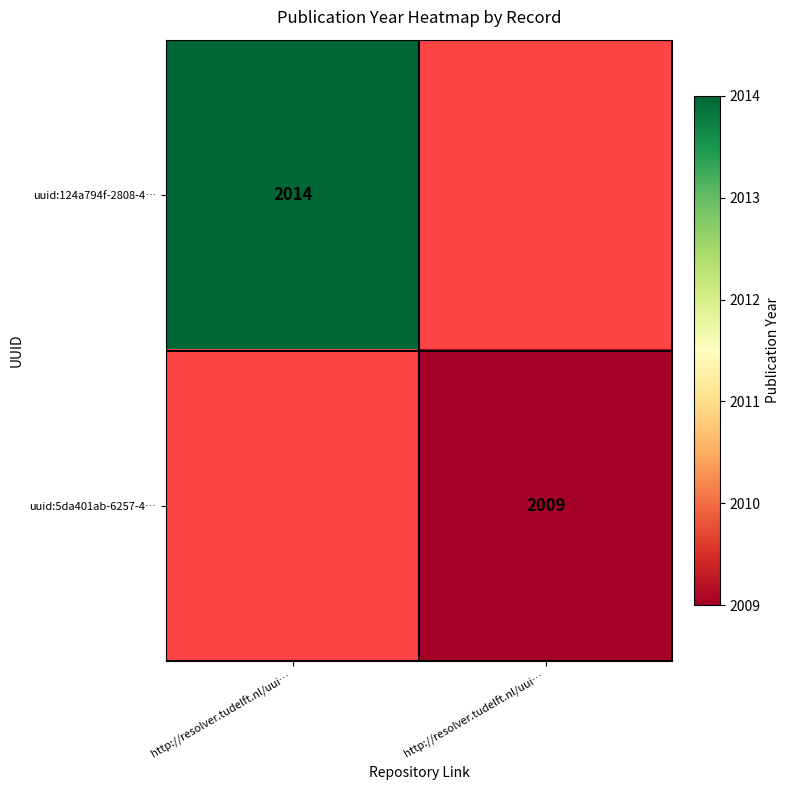

At which label does uuid:124a794f-2808-4… reach its minimum?

http://resolver.tudelft.nl/uui…